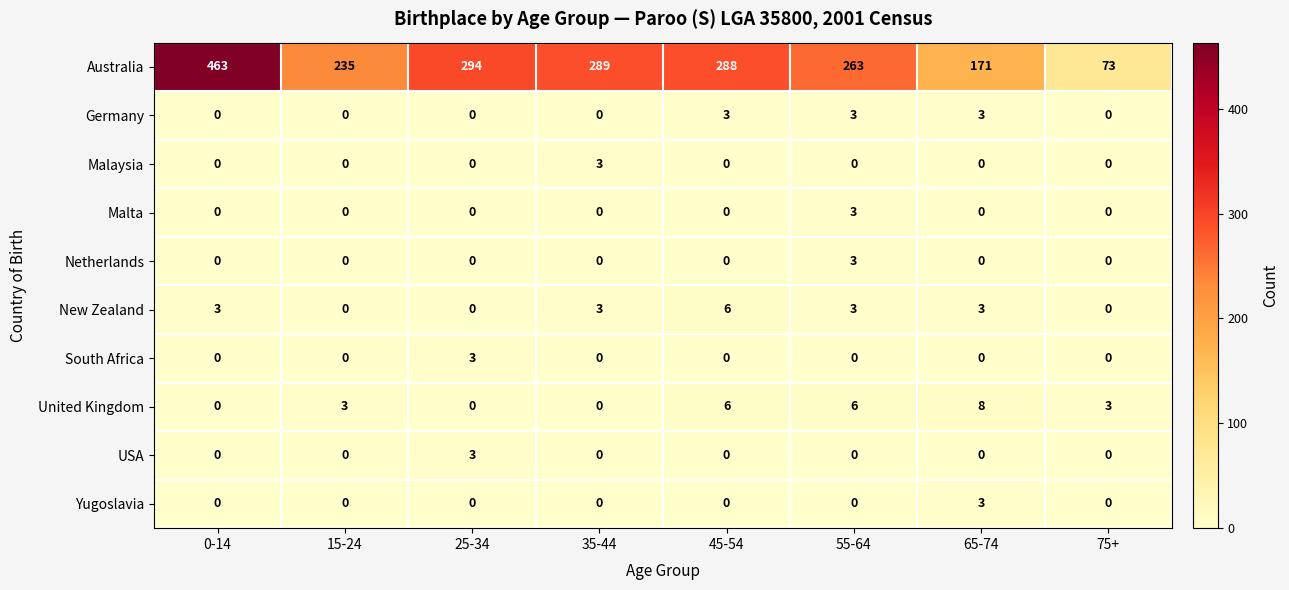

What is the approximate value of Australia at 55-64, to the nearest 5?

265